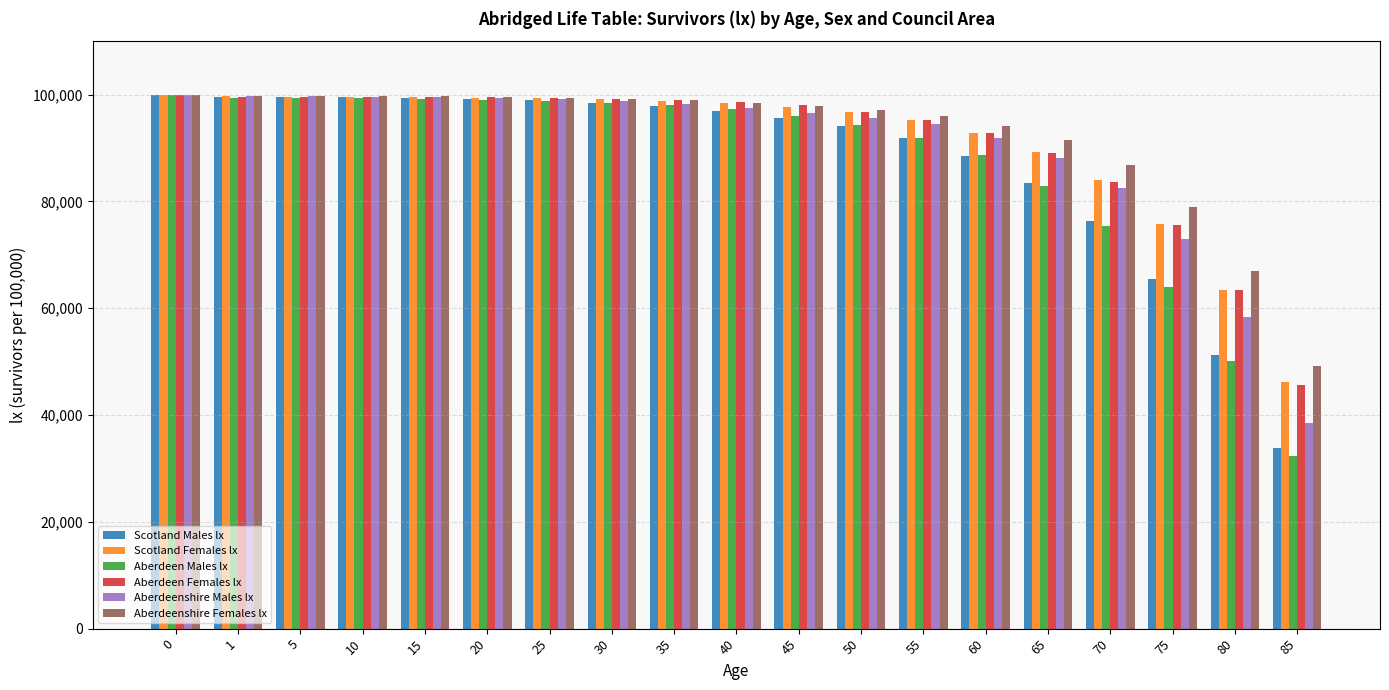

How many data points in Scotland Males lx are above 96908?

10